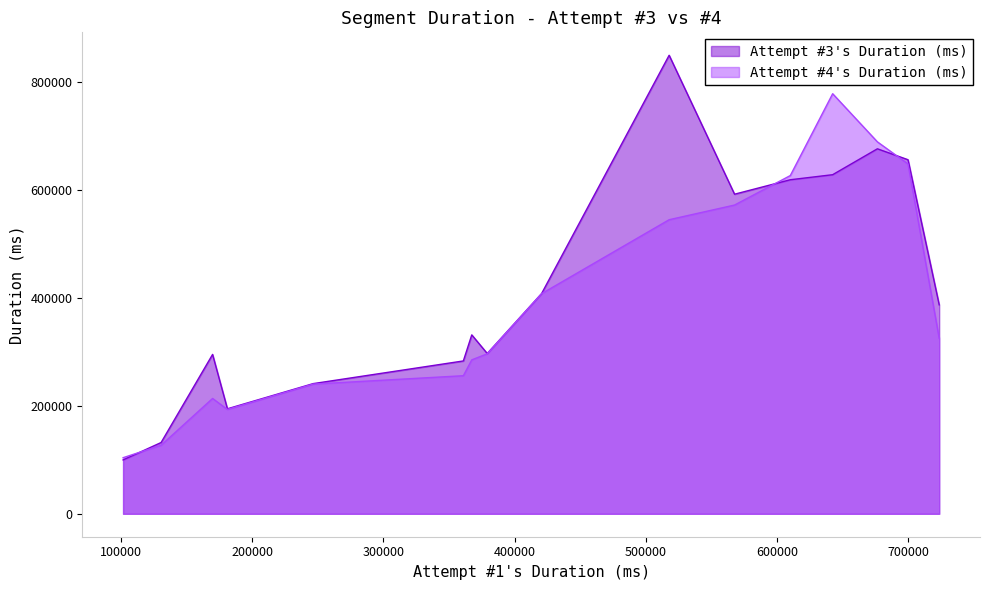

What is the minimum value for Attempt #4's Duration (ms)?

103870